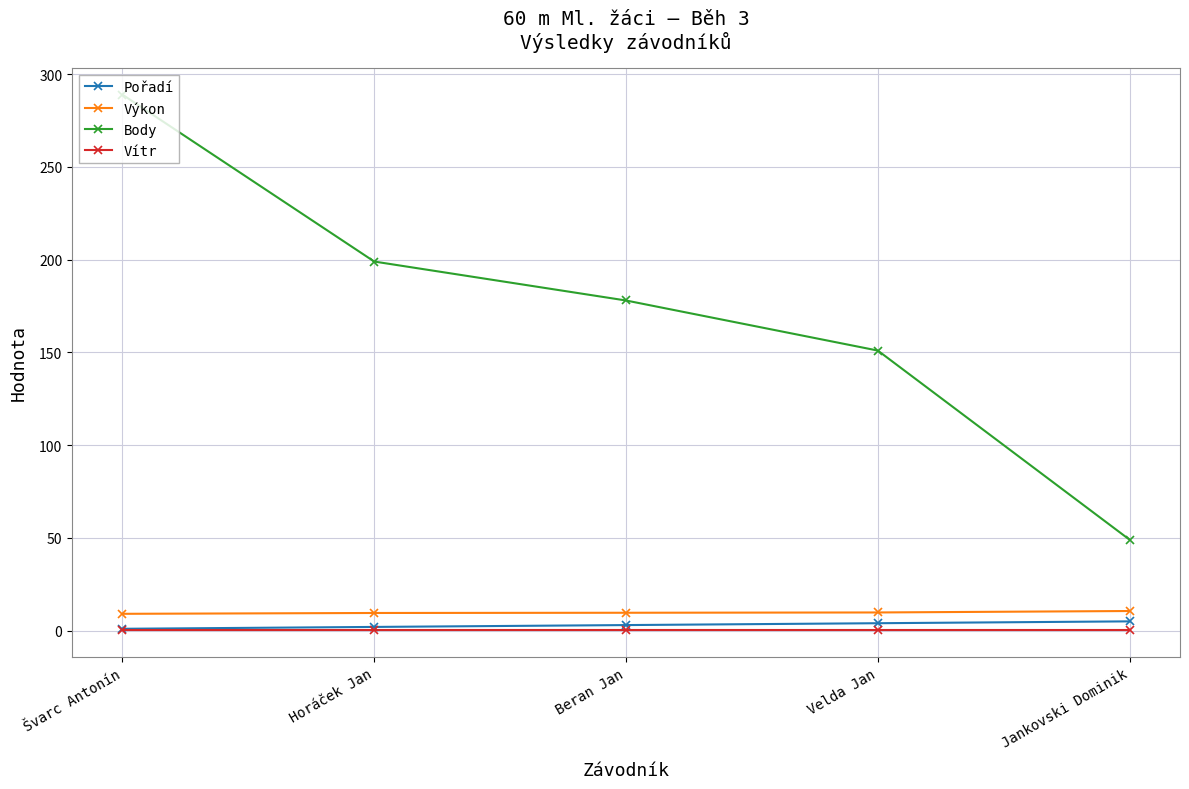

What is the sum of the Pořadí values at Velda Jan and Jankovski Dominik?

9.0